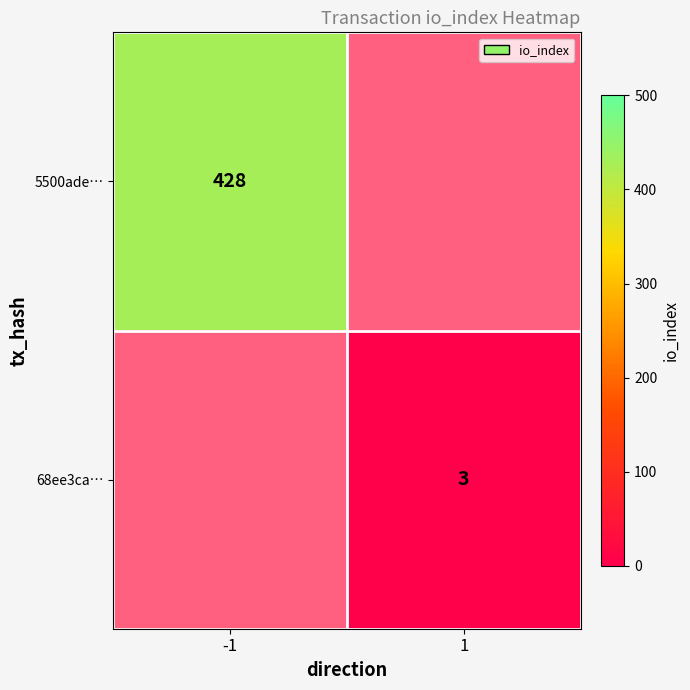

True or false: 68ee3ca… has a value of 3 at 1.

True